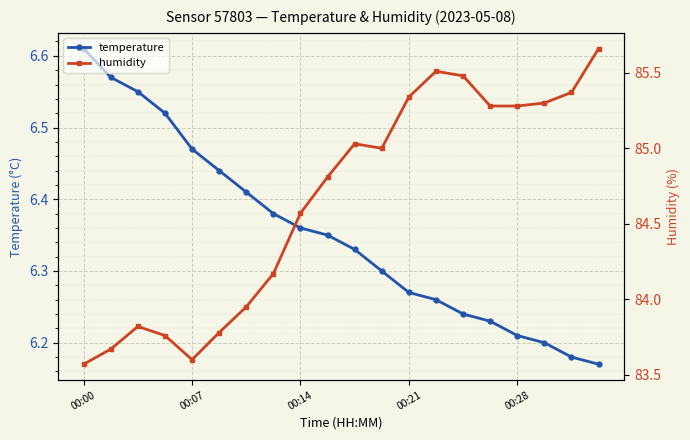

Between 5 and 17, which series saw the biggest shift?

humidity